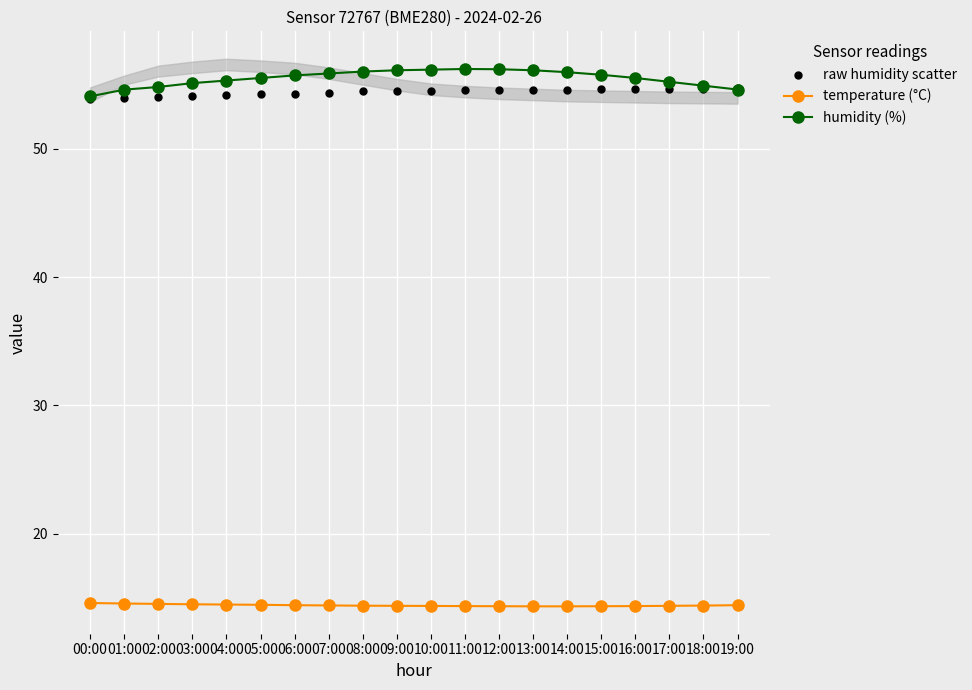

At how many categories does at least one series exceed 19?

20